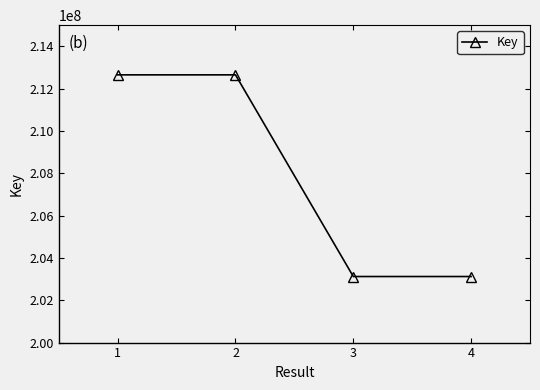

What is the average value?

207886731